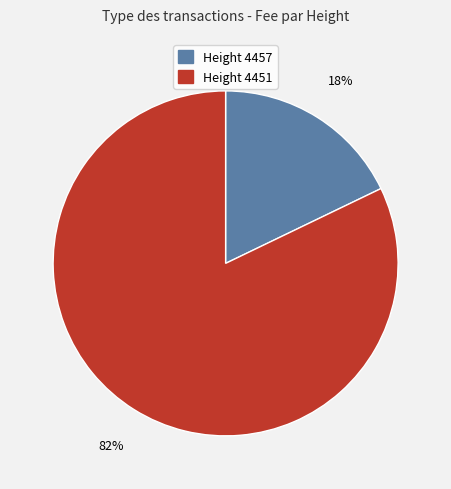

Does any single category account for the majority?

Yes